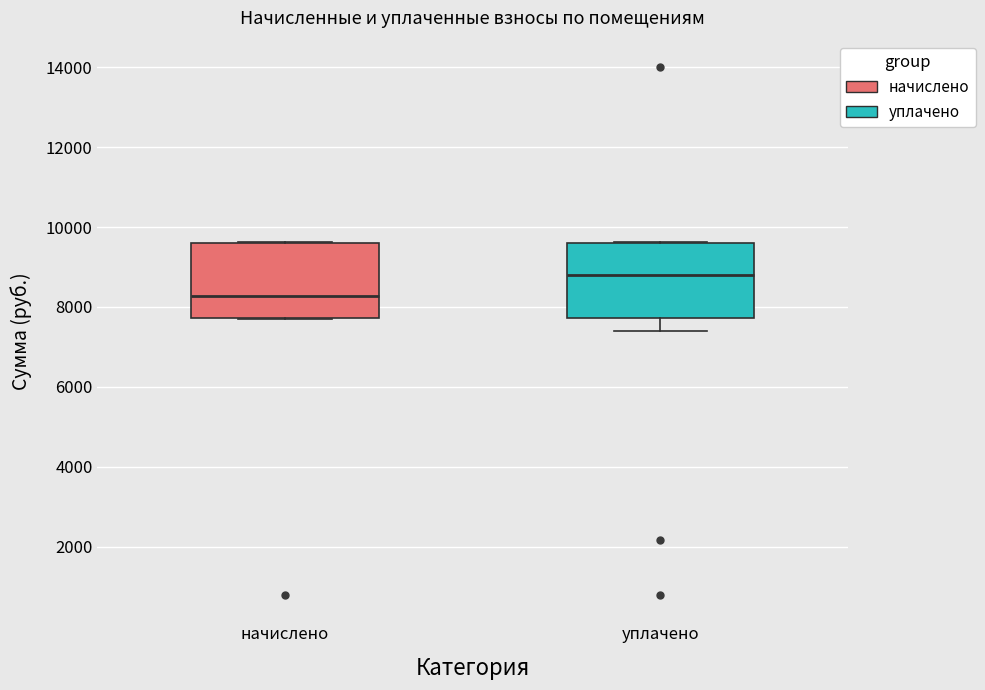

Where does the median line of the box for начислено sit on the y-axis? The values are not printed on the chart, so give them approximately, as read against the axis.

8200